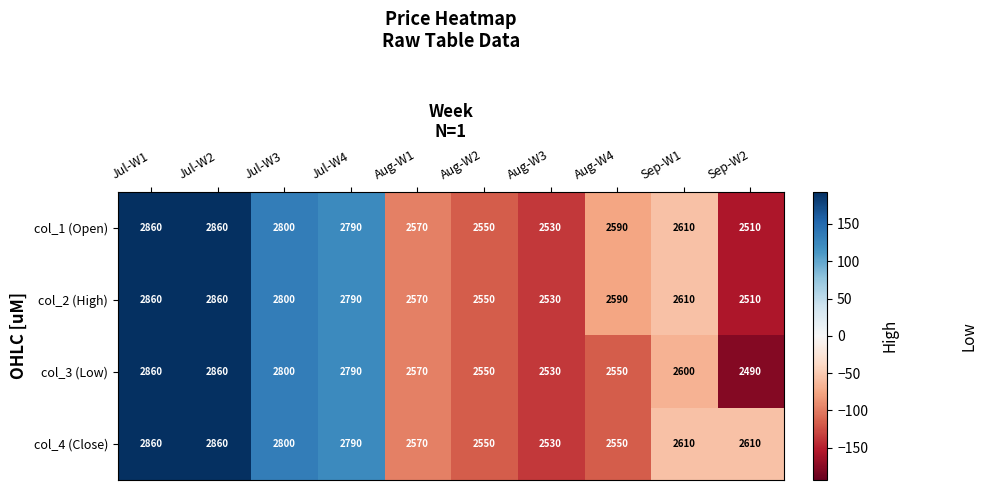

What is the smallest value displayed?

2490